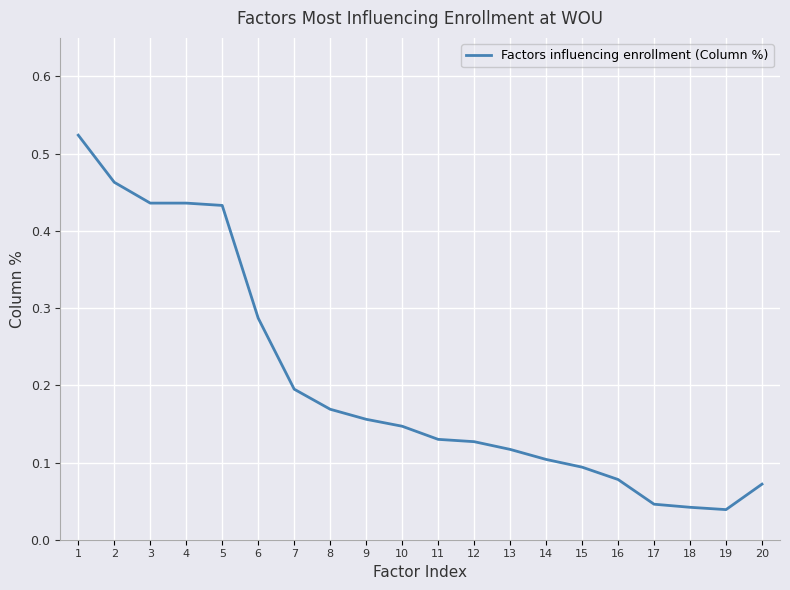

Is it true that the value at 9 is 0.2?

True